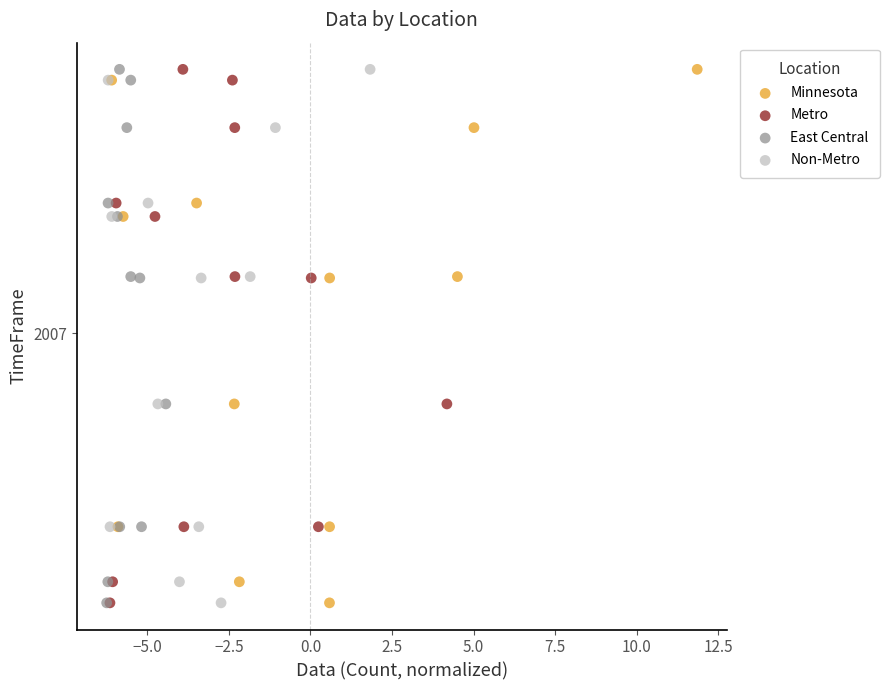

What are all the series names shown in the legend?

Minnesota, Metro, East Central, Non-Metro